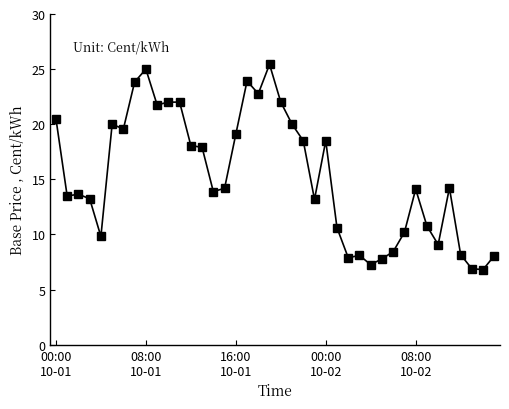

What is the smallest value displayed?

6.8